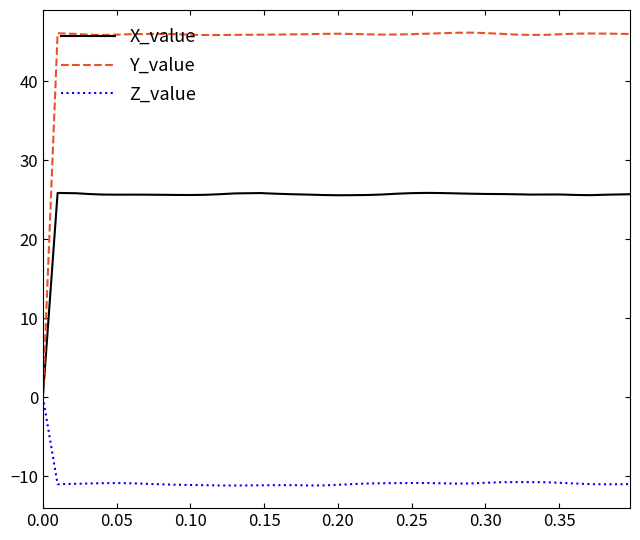

List the series in order of their peak value, highest first.

Y_value, X_value, Z_value